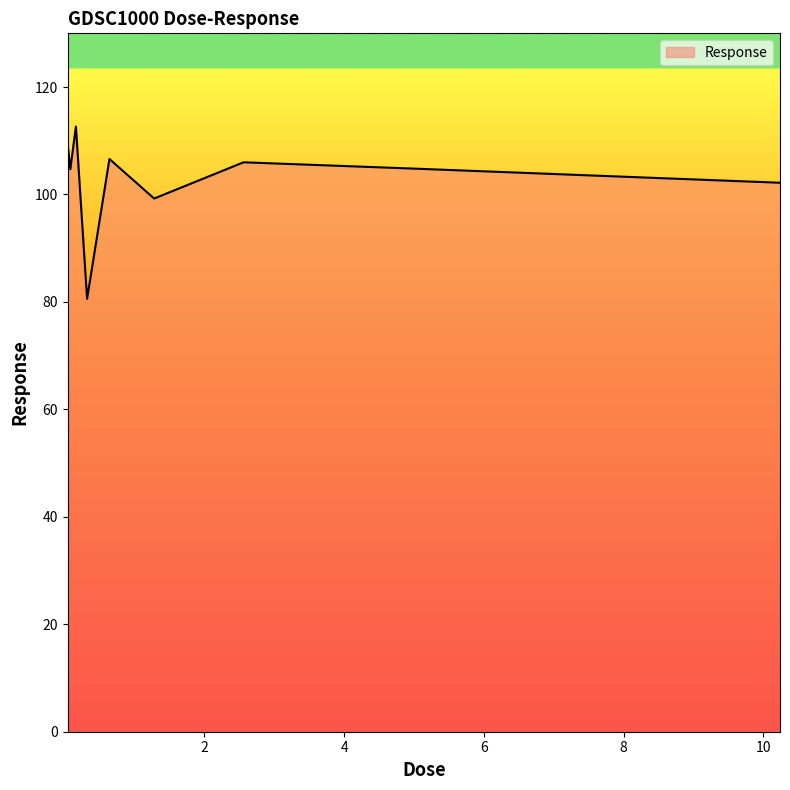

What is the difference between the maximum and minimum values?

32.1